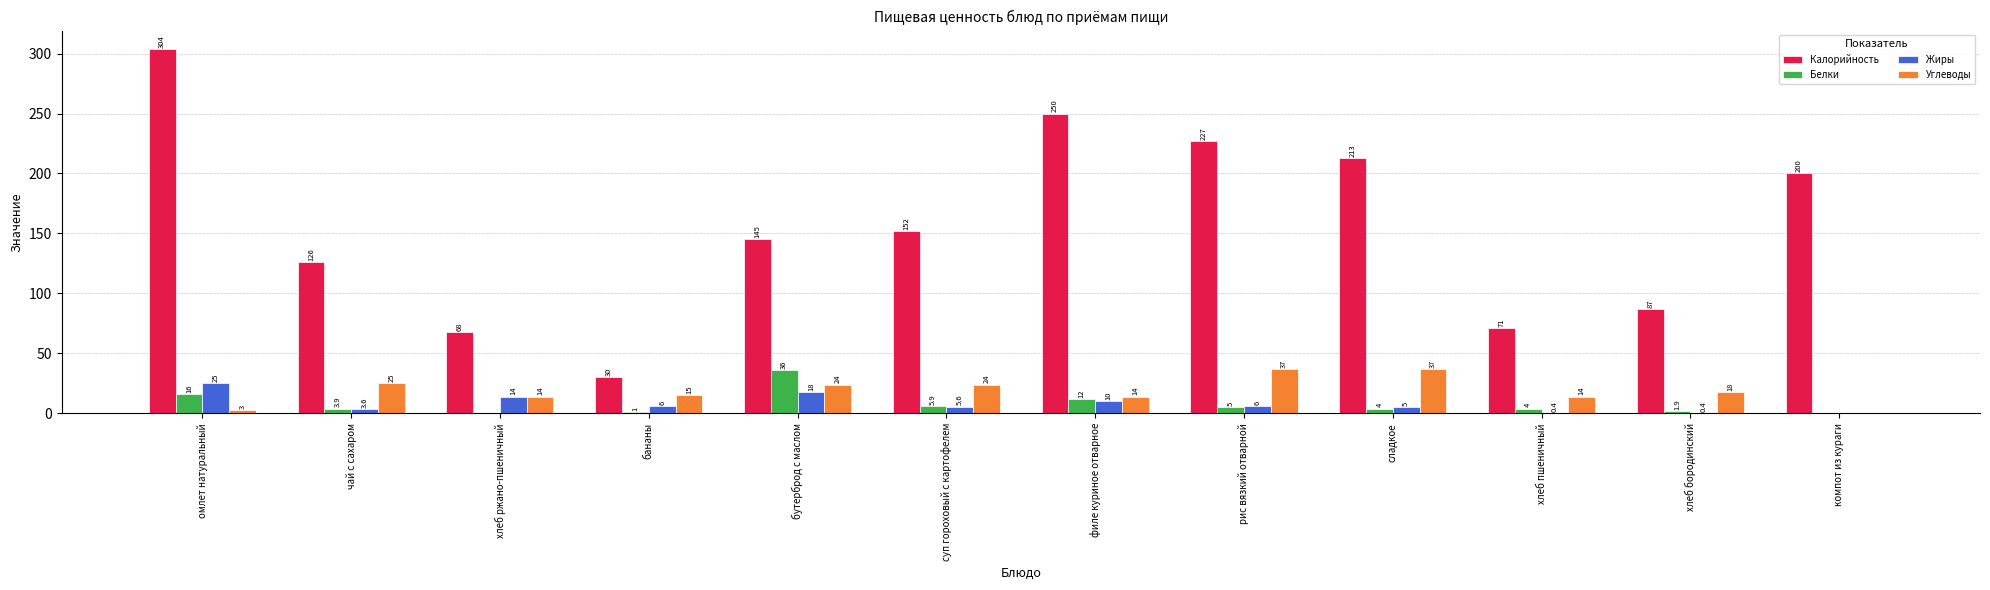

How many categories are shown in the chart?

12